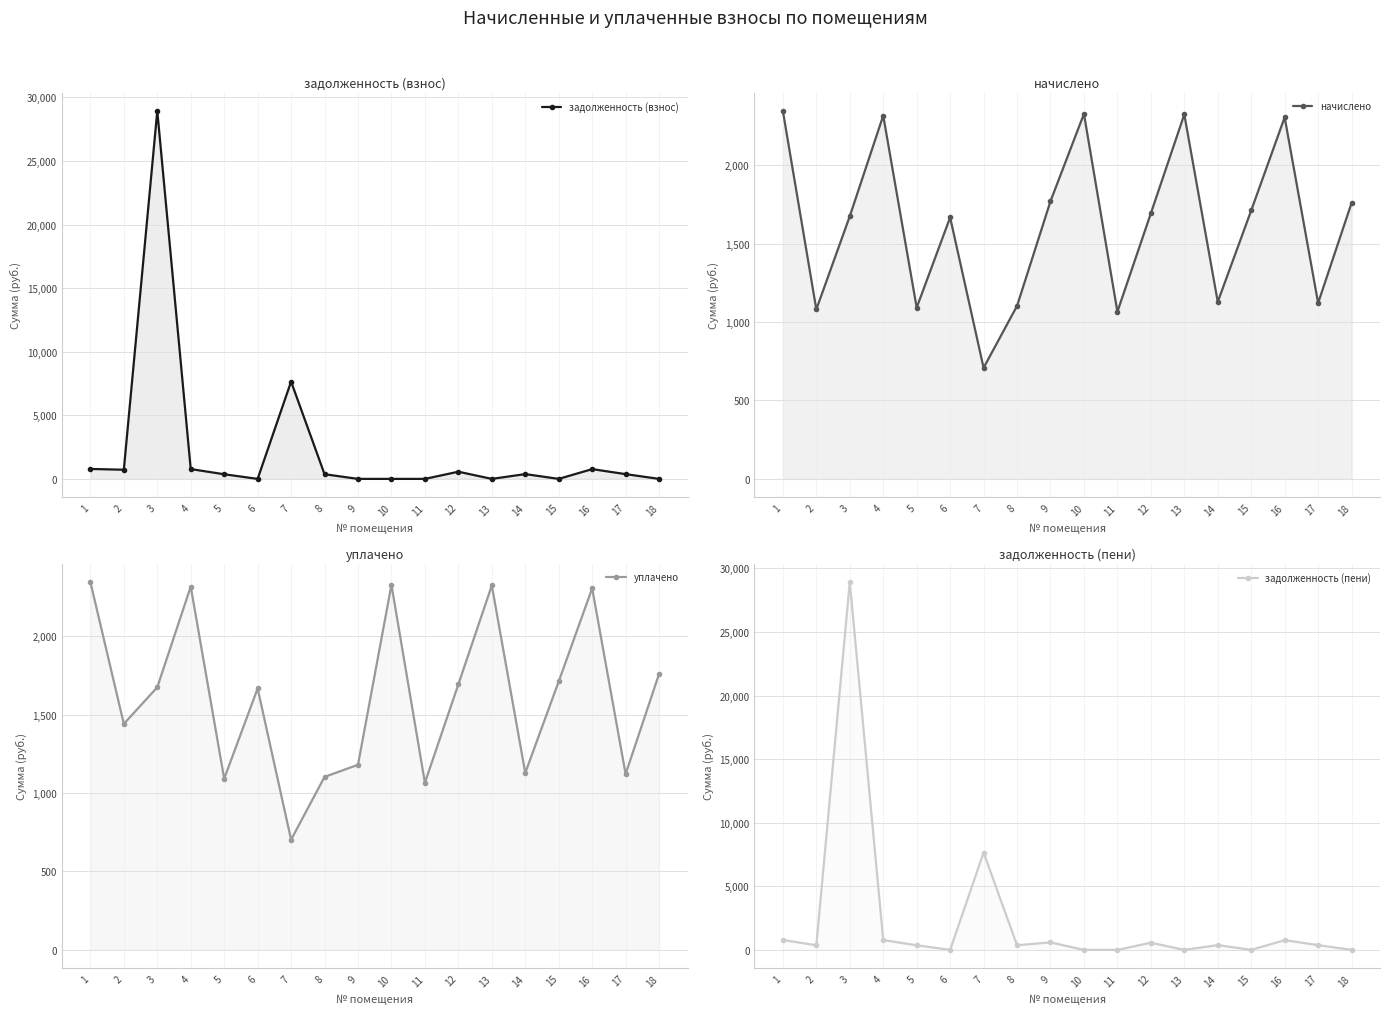

Does the chart have visible grid lines?

Yes